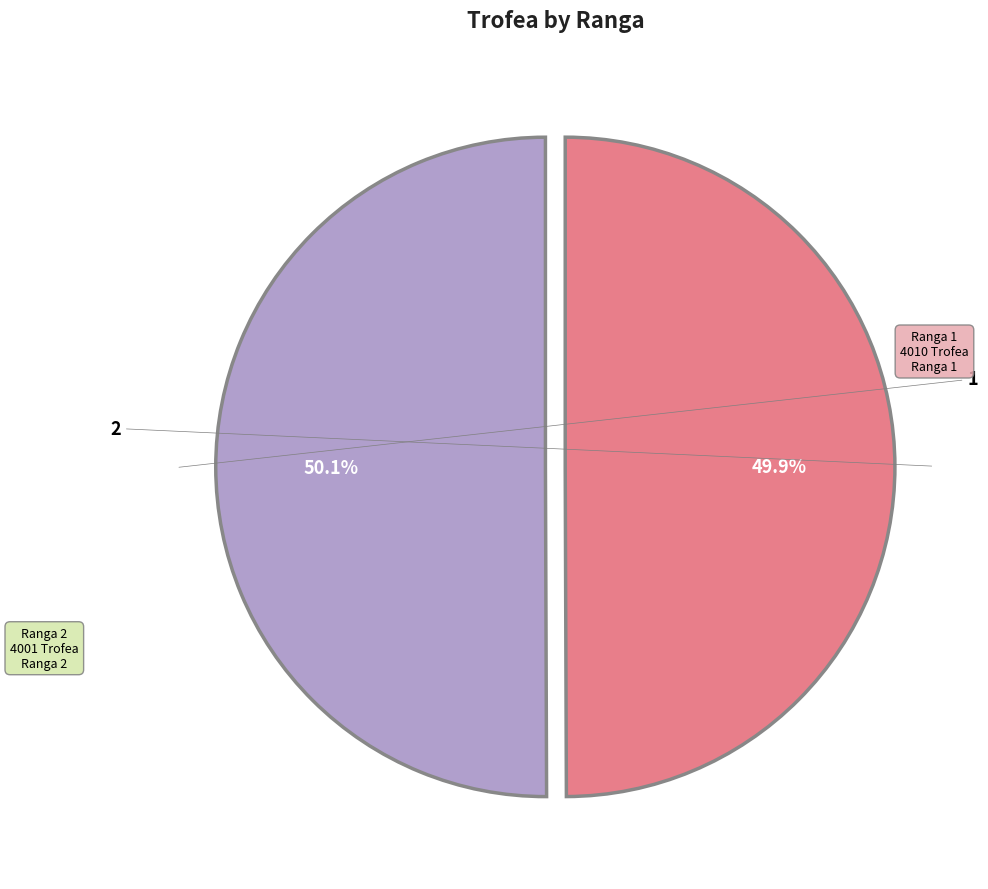

Which slice represents more than half of the pie?

1